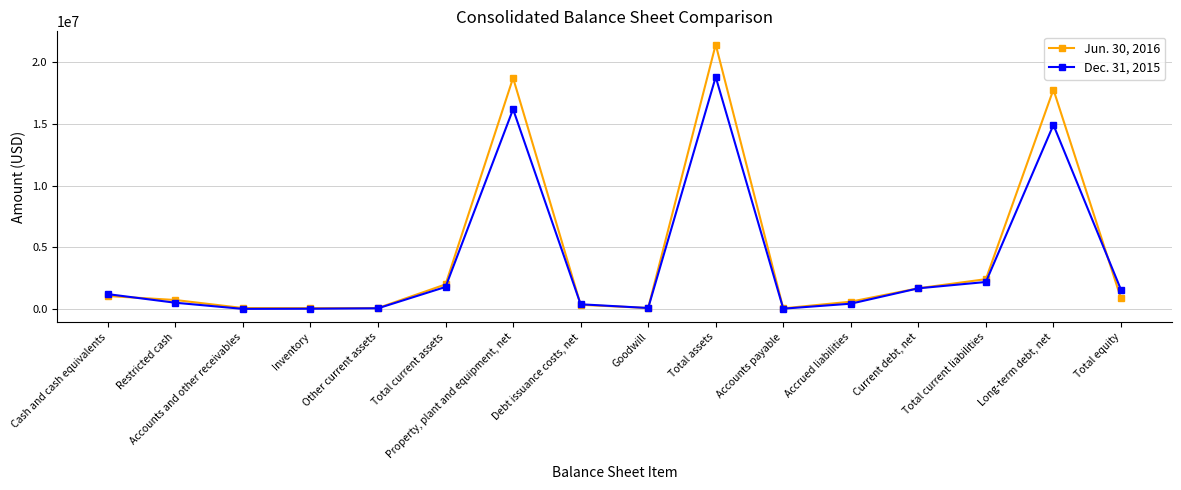

In Dec. 31, 2015, how many points are higher than both neighbors (excluding endpoints)?

3